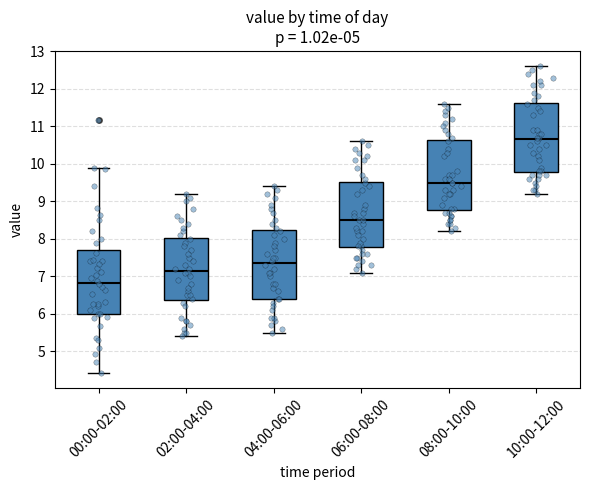

Reading left to right, read every box against the y-axis: the position of its median line, the range the box covers, and the ends of its whiskers. The values are not printed on the chart, so give them approximately, as read against the axis.

00:00-02:00: median 6.8, box 6.0 to 7.7, whiskers 4.4 to 9.9
02:00-04:00: median 7.2, box 6.4 to 8.0, whiskers 5.4 to 9.2
04:00-06:00: median 7.4, box 6.4 to 8.2, whiskers 5.5 to 9.4
06:00-08:00: median 8.5, box 7.8 to 9.5, whiskers 7.1 to 10.6
08:00-10:00: median 9.5, box 8.8 to 10.6, whiskers 8.2 to 11.6
10:00-12:00: median 10.7, box 9.8 to 11.6, whiskers 9.2 to 12.6